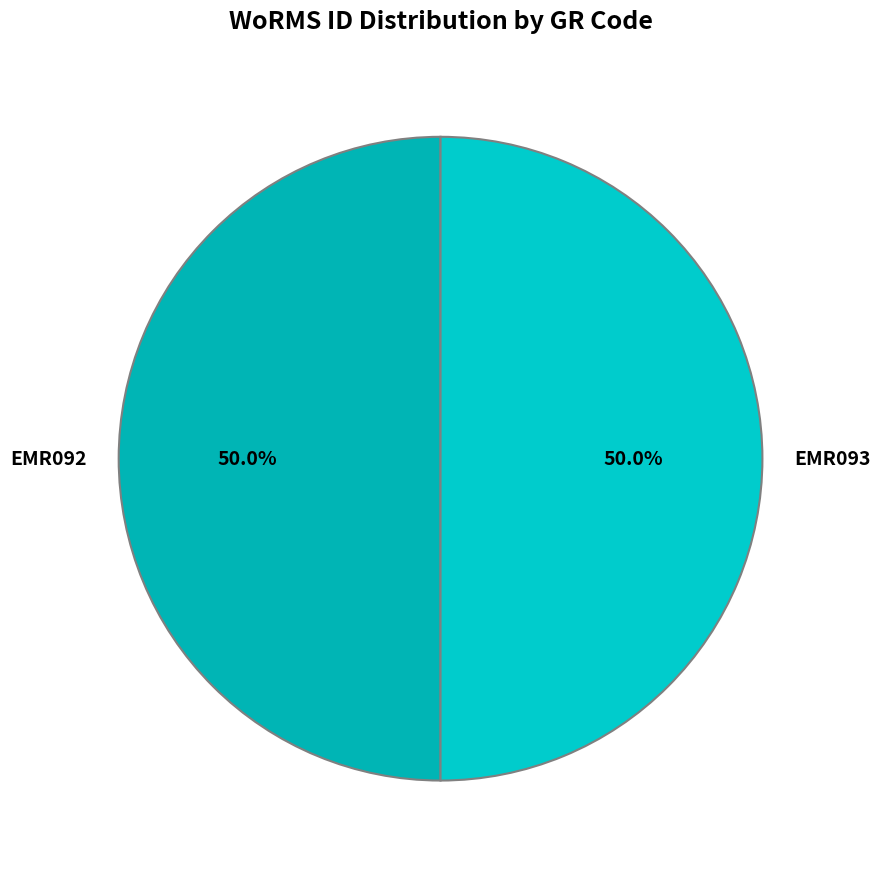

Combined, do EMR093 and EMR092 account for over 50%?

Yes